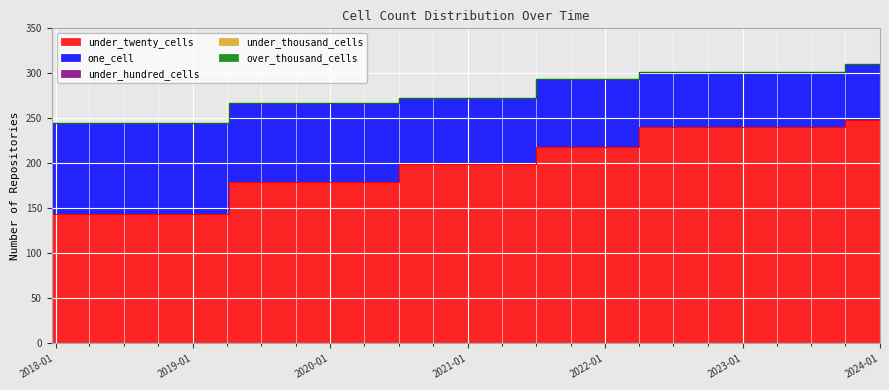

How many data points in under_twenty_cells are less than 199?

10